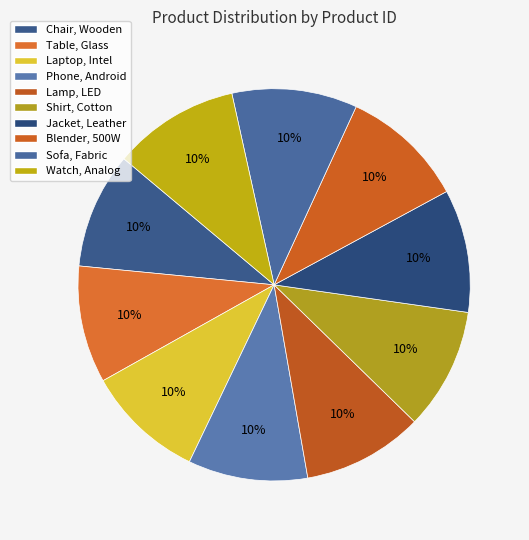

To the nearest percent, what portion does Jacket, Leather represent?

10%